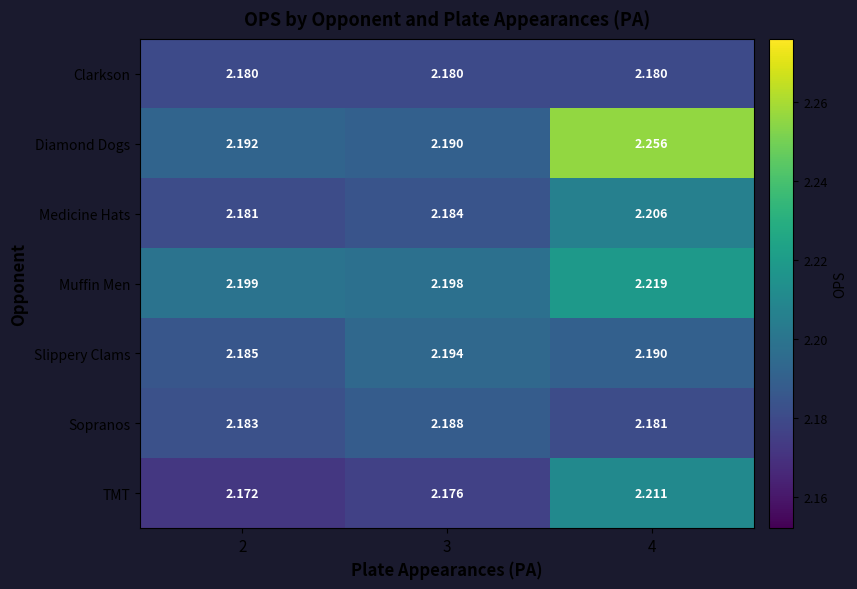

At 4, list the series in order from largest to smallest.

Diamond Dogs, Muffin Men, TMT, Medicine Hats, Slippery Clams, Sopranos, Clarkson